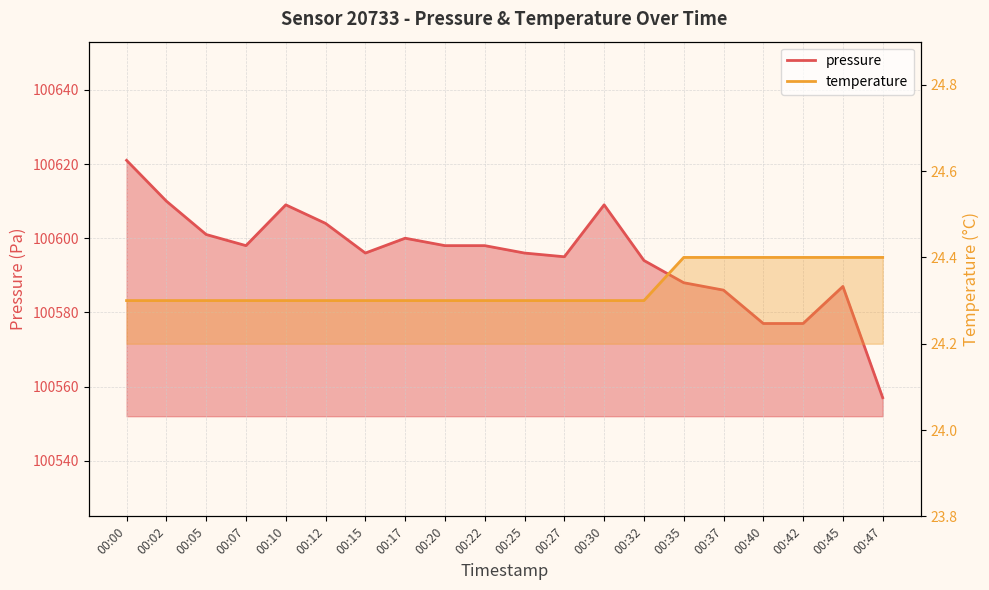

At how many categories does at least one series exceed 3421?

20